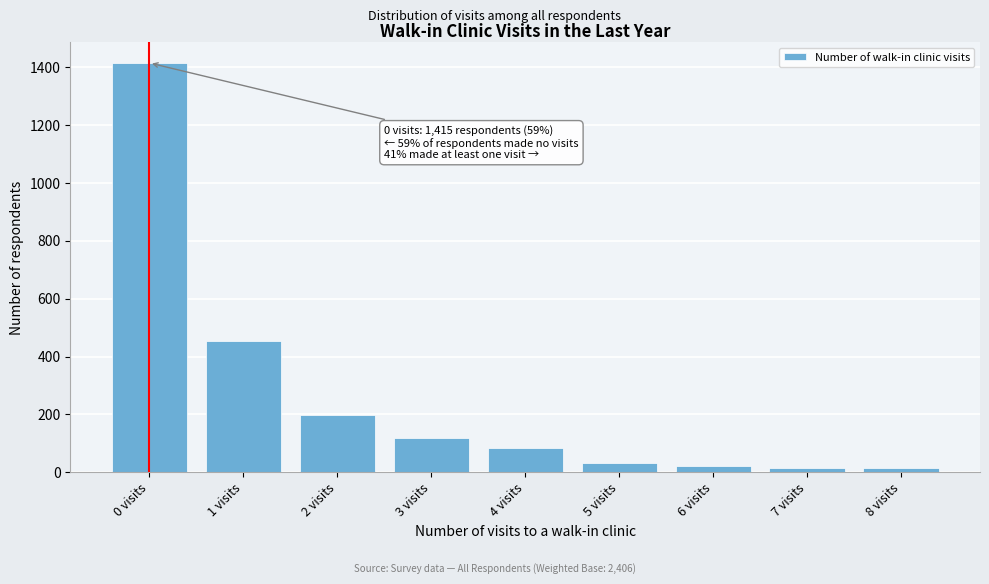

What is the label of the 1st bar from the right?

8 visits